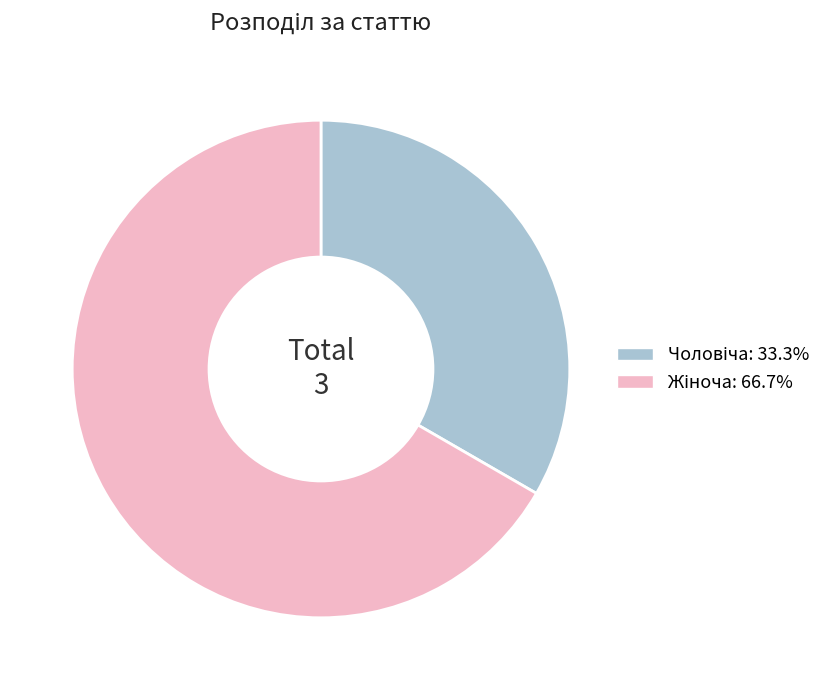

Is there any slice that represents more than half of the pie?

Yes